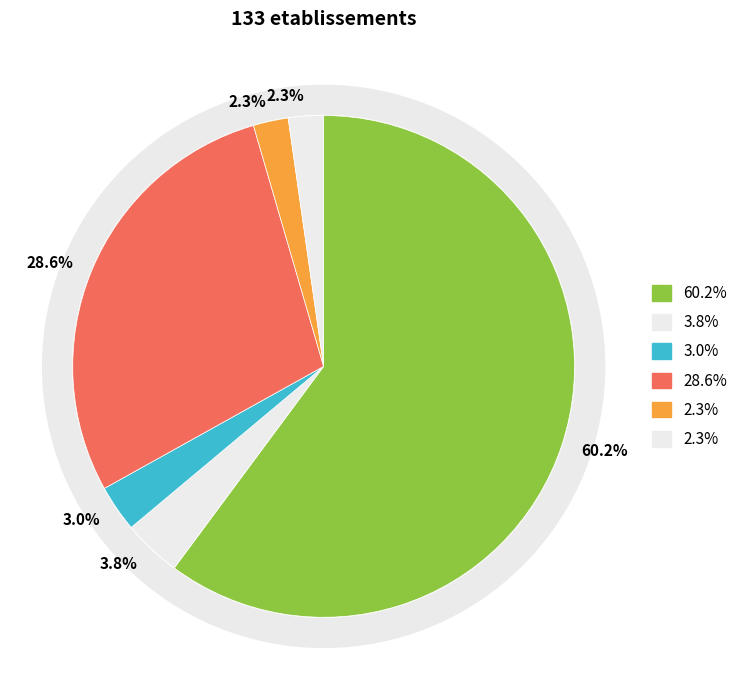

How much of the chart is everything except 11?

97.0%